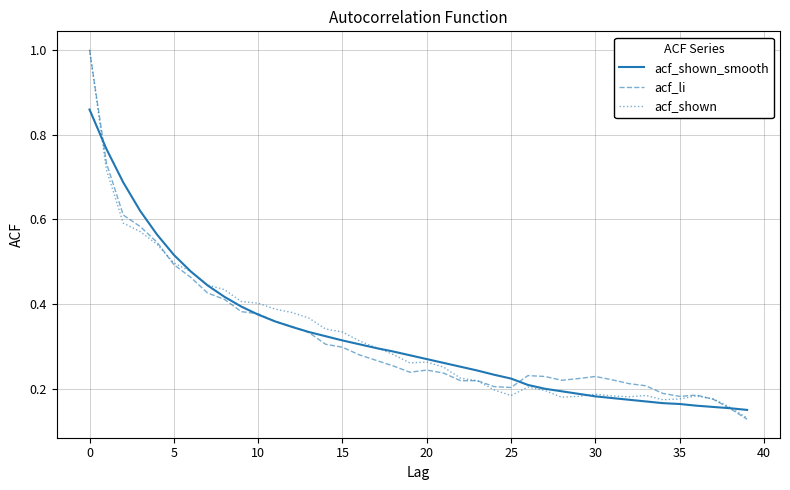

What is the maximum value shown in the chart?

1.0